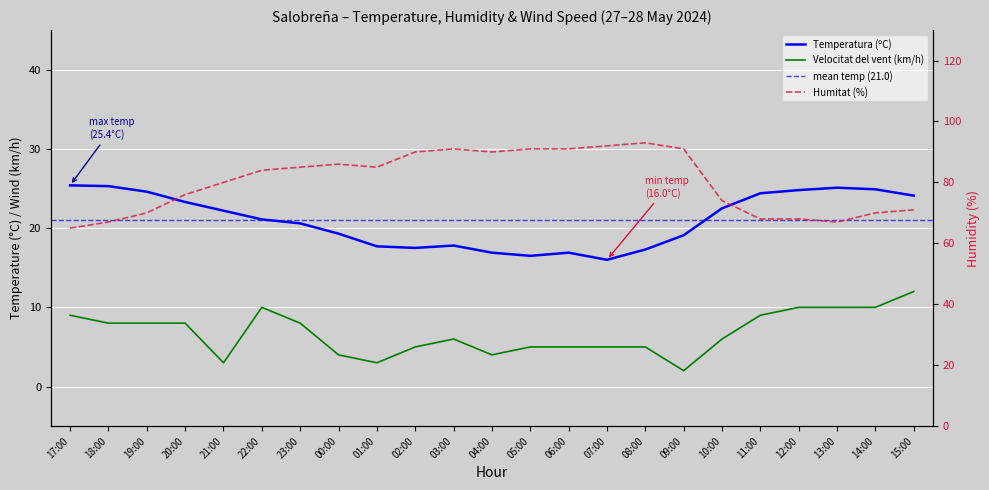

Between 23:00 and 02:00, which is larger?

23:00